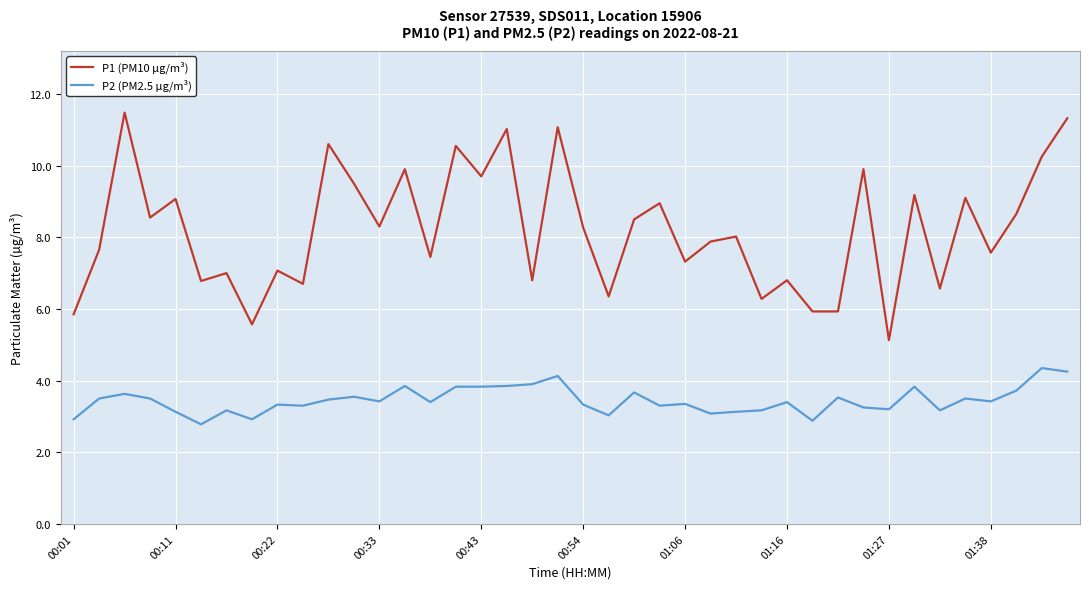

Rank the series by their average value, from lowest to highest.

P2 (PM2.5 µg/m³), P1 (PM10 µg/m³)